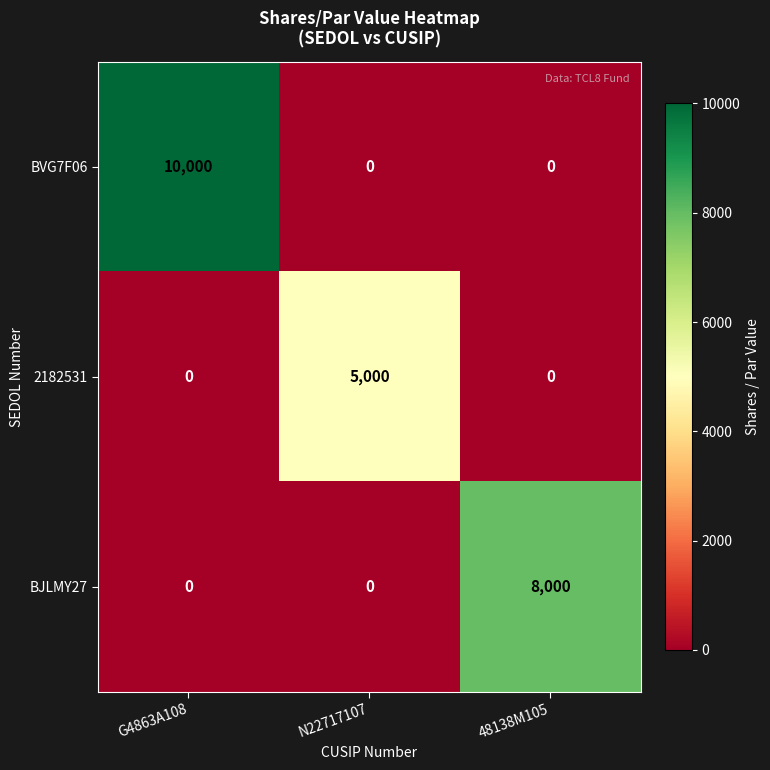

Which series has the largest total across all categories?

BVG7F06